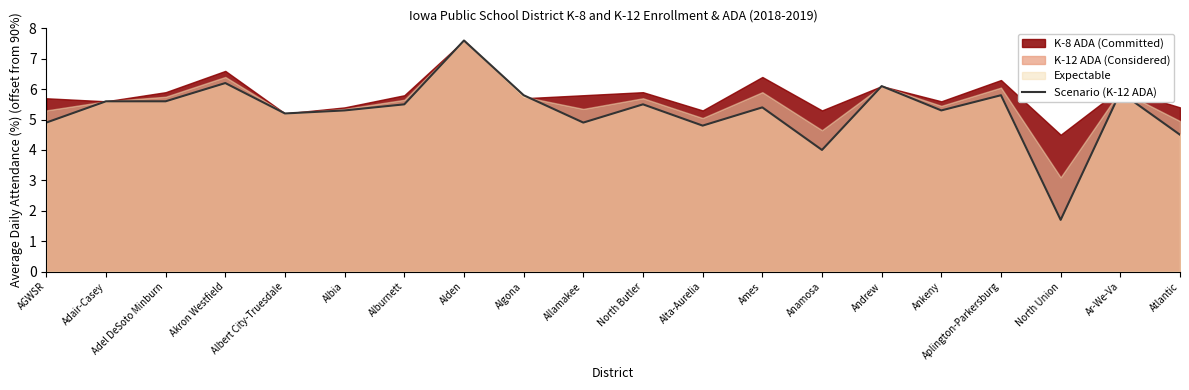

What is the ratio of the value at Ames to the value at Alburnett?

1.0